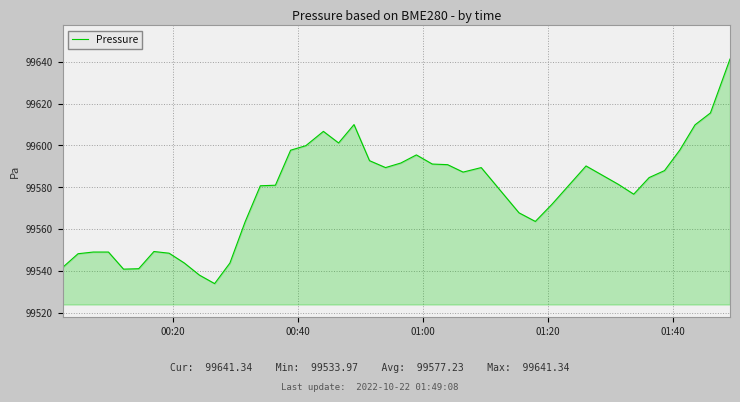

What is the maximum value shown in the chart?

99641.3